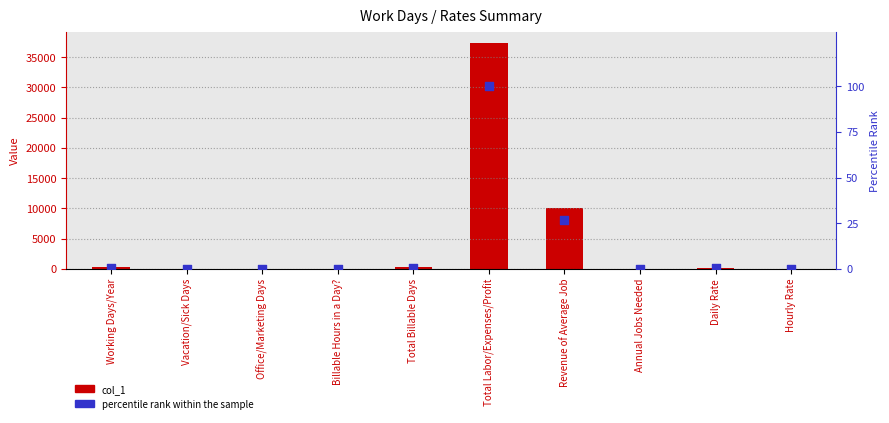

At how many categories does at least one series exceed 32041?

1